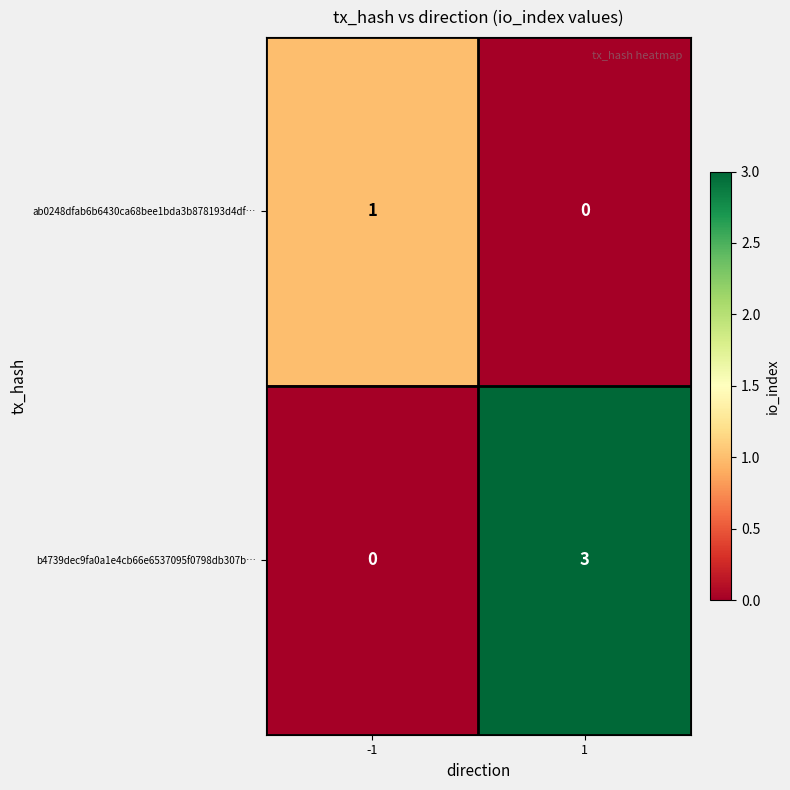

What is the maximum value shown in the chart?

3